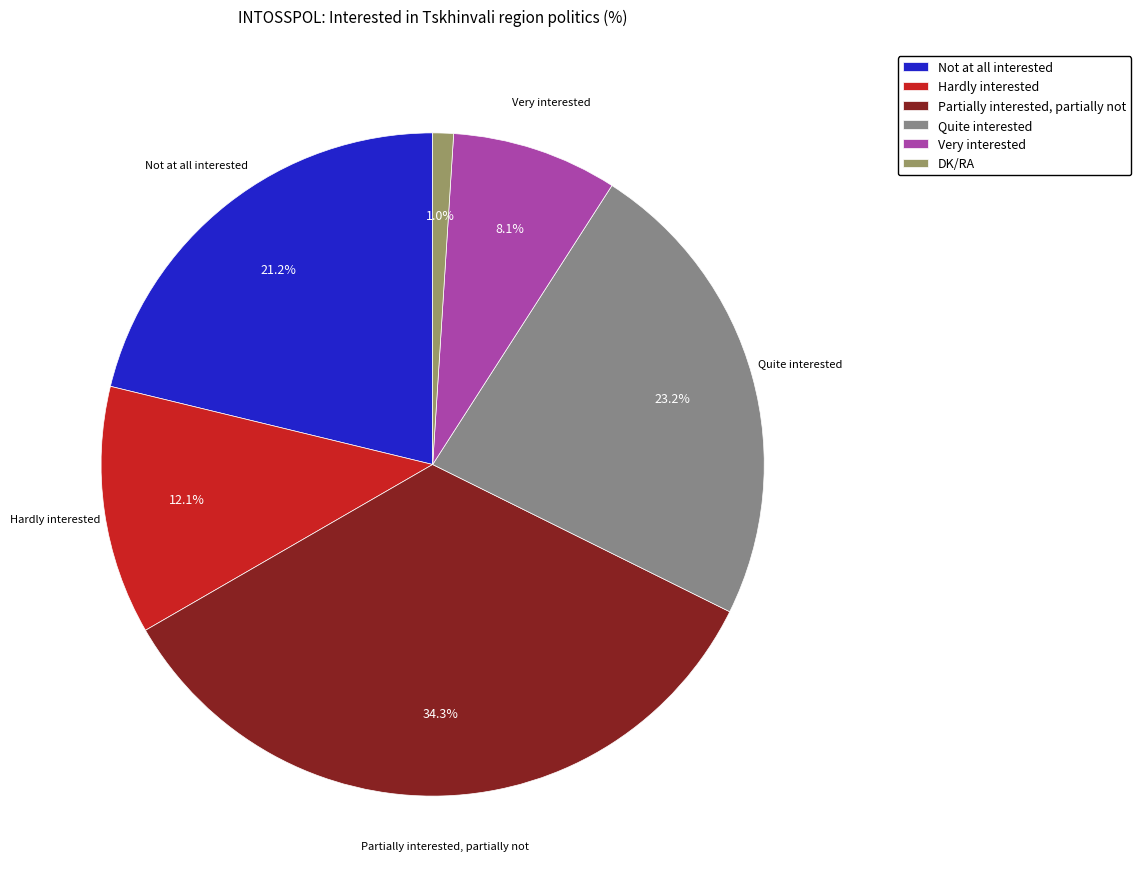

How much of the chart is everything except DK/RA?

99.0%